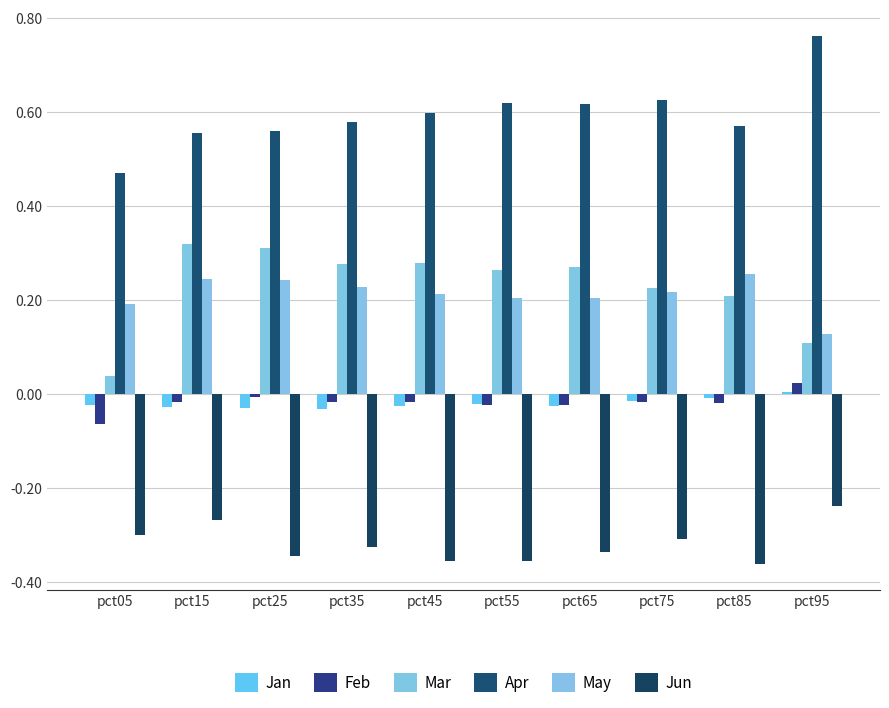

What is the difference between the maximum and second lowest values in the May series?

0.1